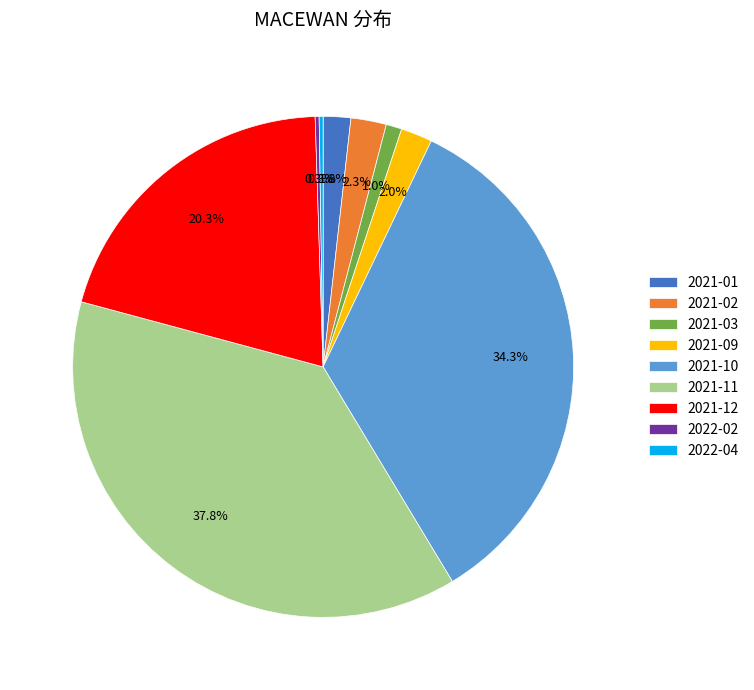

Which has a higher value, 2021-01 or 2021-10?

2021-10